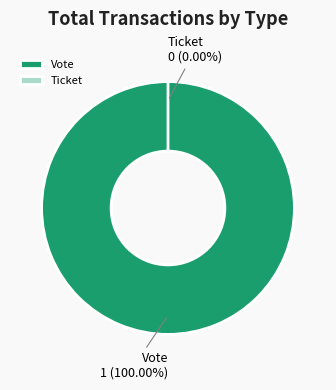

To the nearest percent, what is the difference between the largest and smallest slice percentages?

100%